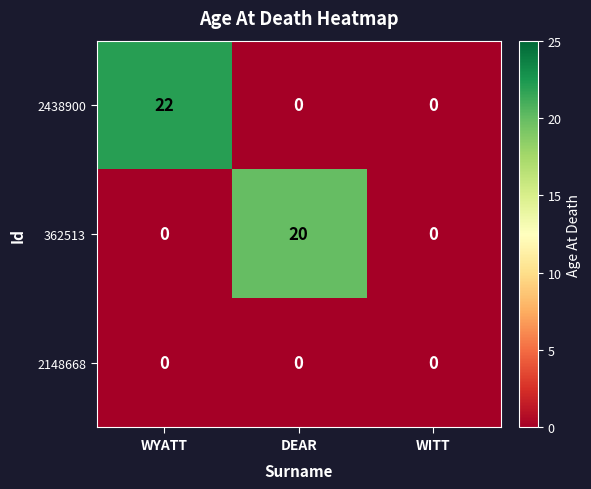

Reading left to right, what are all the values shown in this chart?

2438900: WYATT=22	DEAR=0	WITT=0
362513: WYATT=0	DEAR=20	WITT=0
2148668: WYATT=0	DEAR=0	WITT=0